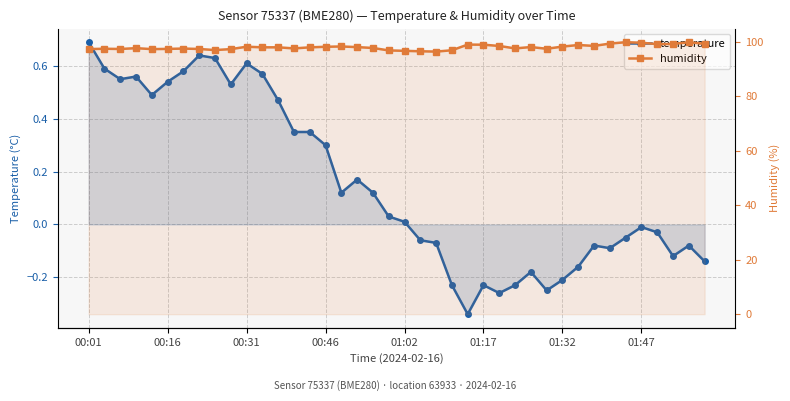

What is the difference between the maximum and second lowest values in the humidity series?

3.3